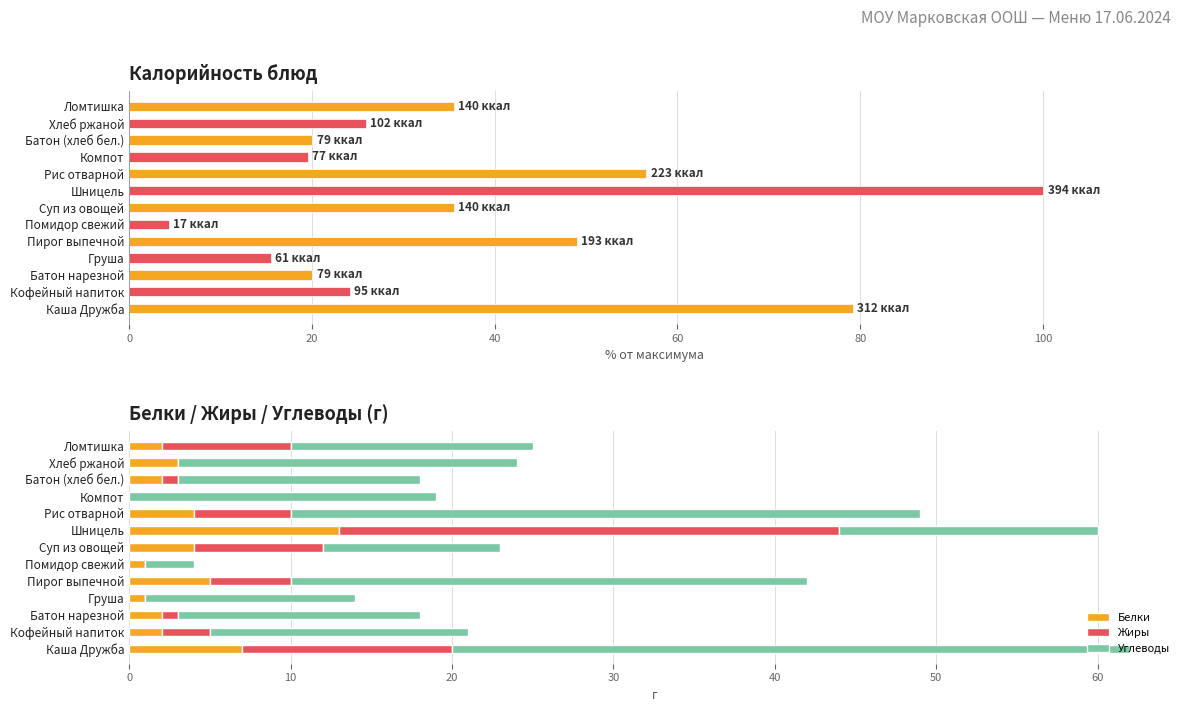

What is the value of the Белки bar at the 11th from the left?

2